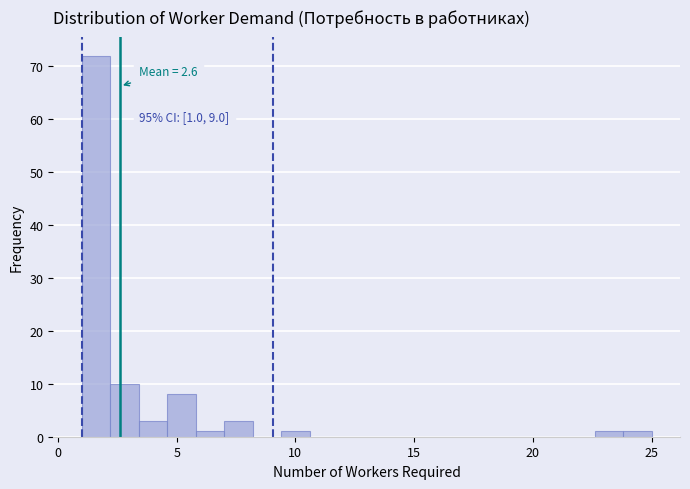

Around what value on the x-axis is the tallest bar? Give the approximate position of its centre, as read against the axis.

1.5